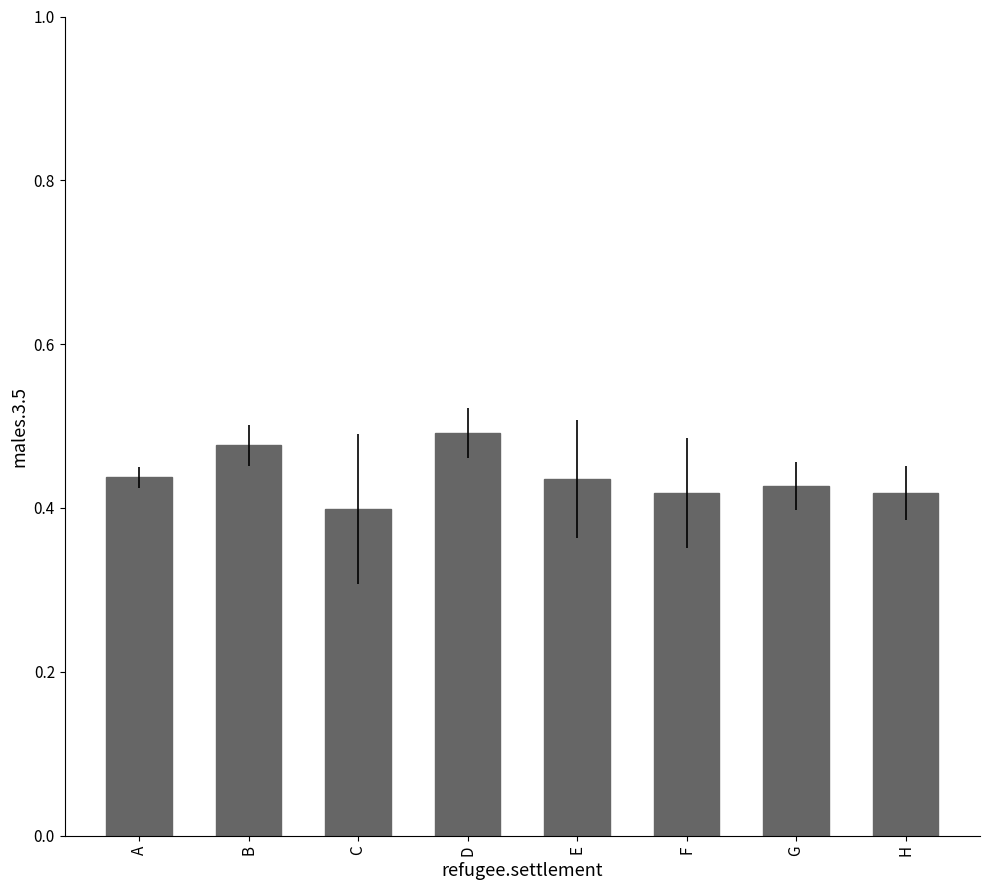

The value at D is 0.9. True or false?

False